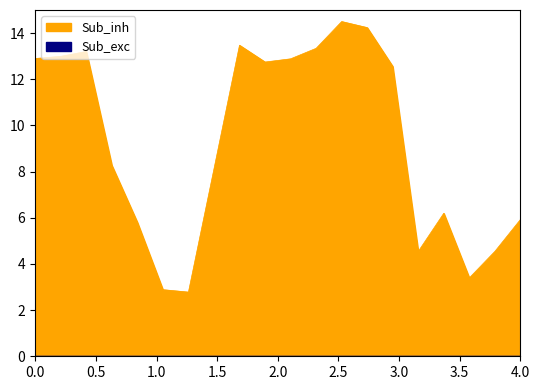

True or false: Pennsylvania and This Area intersect in this chart.

False